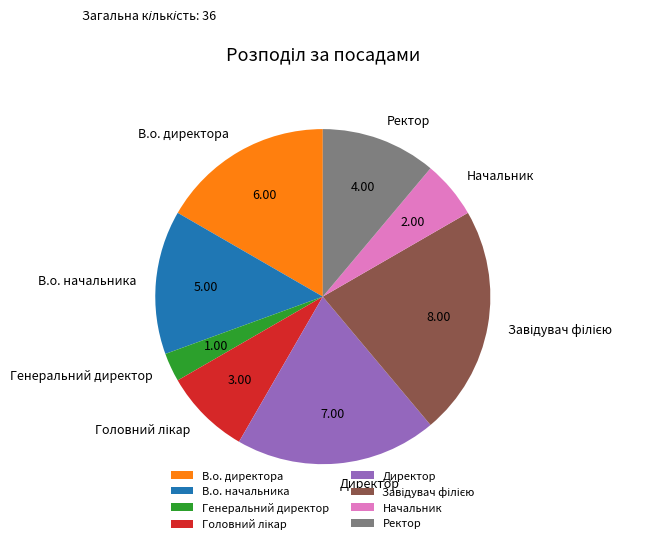

Which has a higher value, Начальник or Ректор?

Ректор